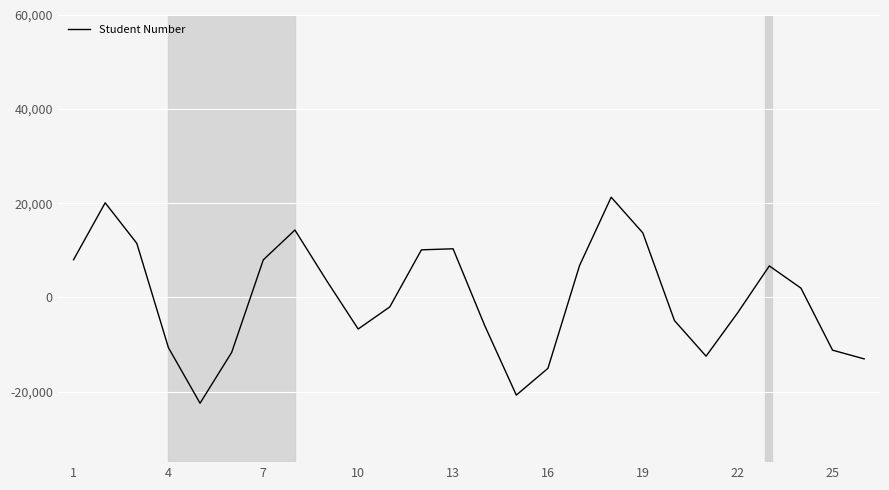

What is the greatest value displayed?

21285